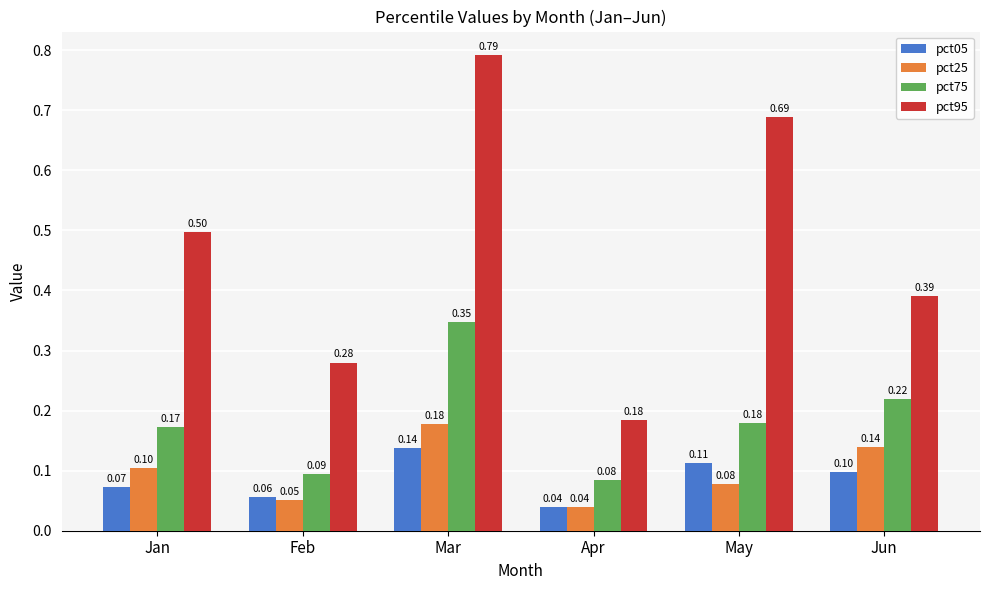

Where is pct05 nearest to the value 0?

Apr